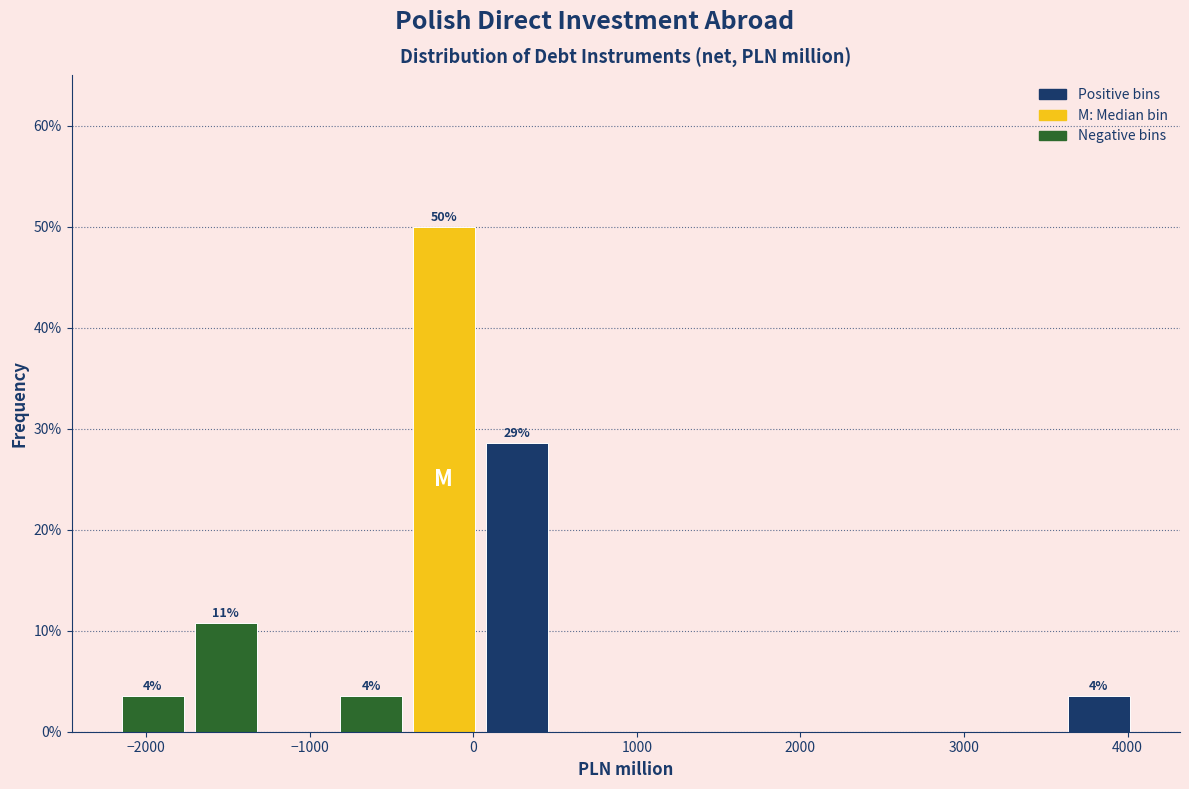

Over which range of the x-axis is the bar tallest?

-400 to 0